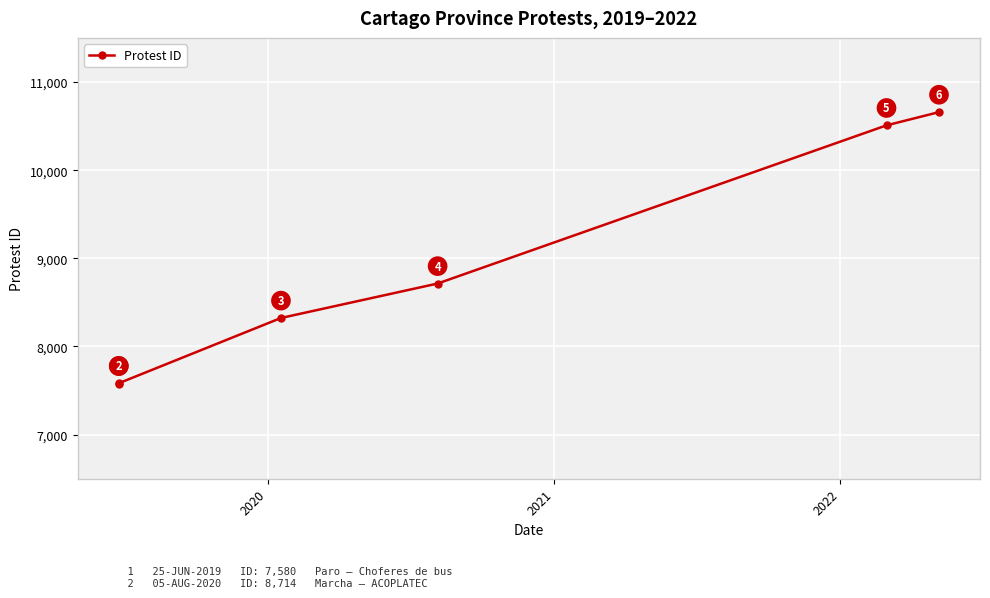

True or false: the data has more than 0 interior local peaks.

False